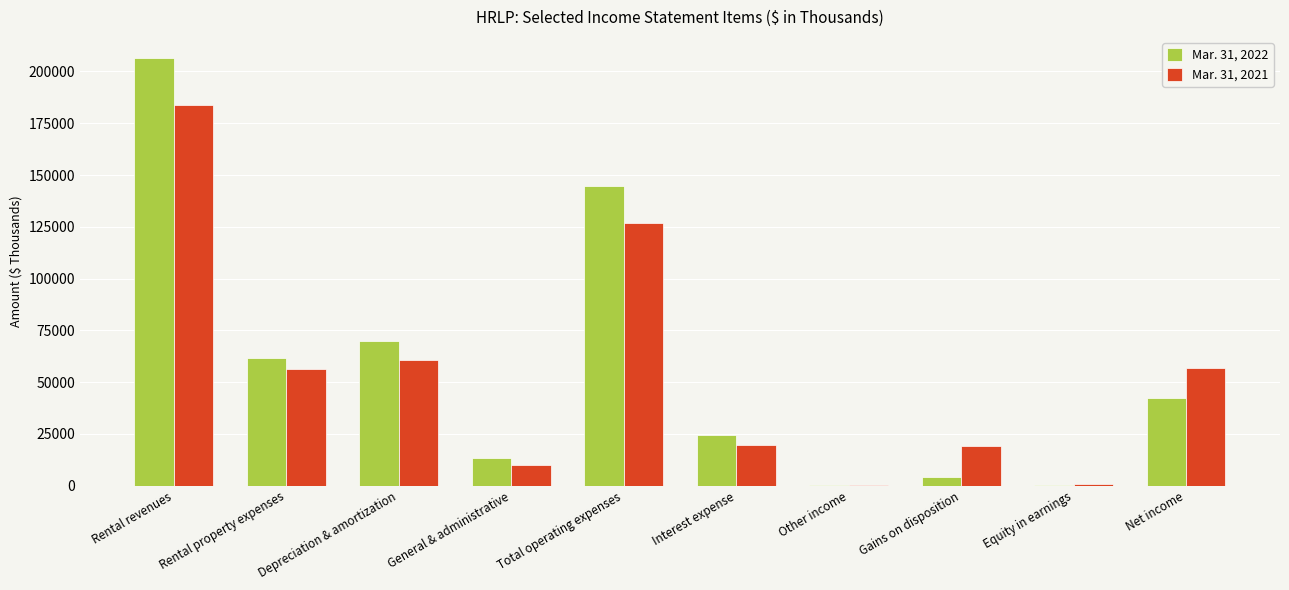

What is the total value across all series at Rental revenues?

390183